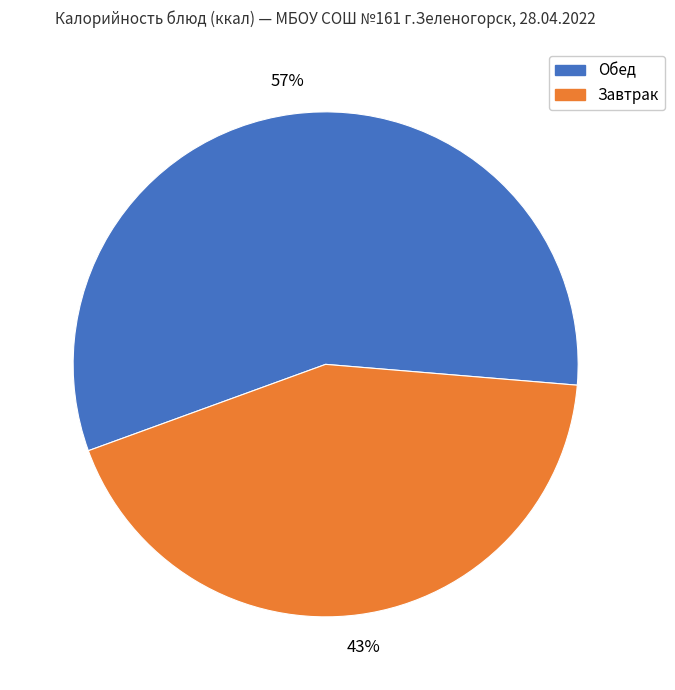

To the nearest percent, what is the difference between the largest and smallest slice percentages?

14%